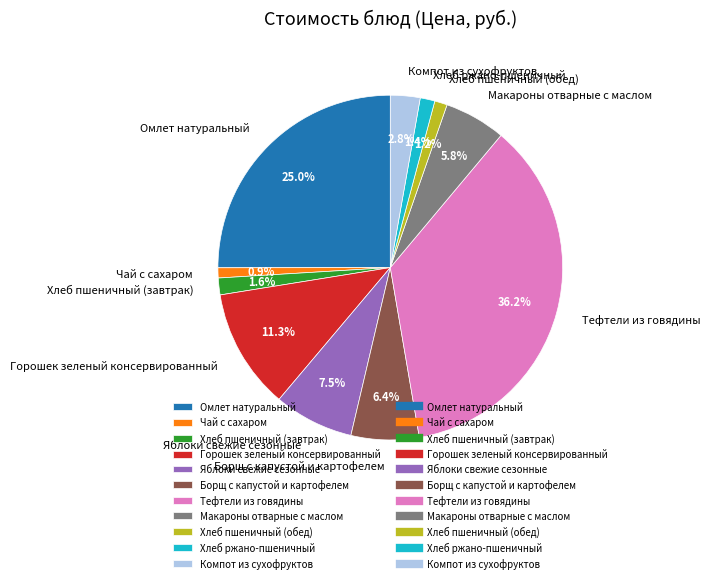

To the nearest percent, what is the average slice percentage?

9%